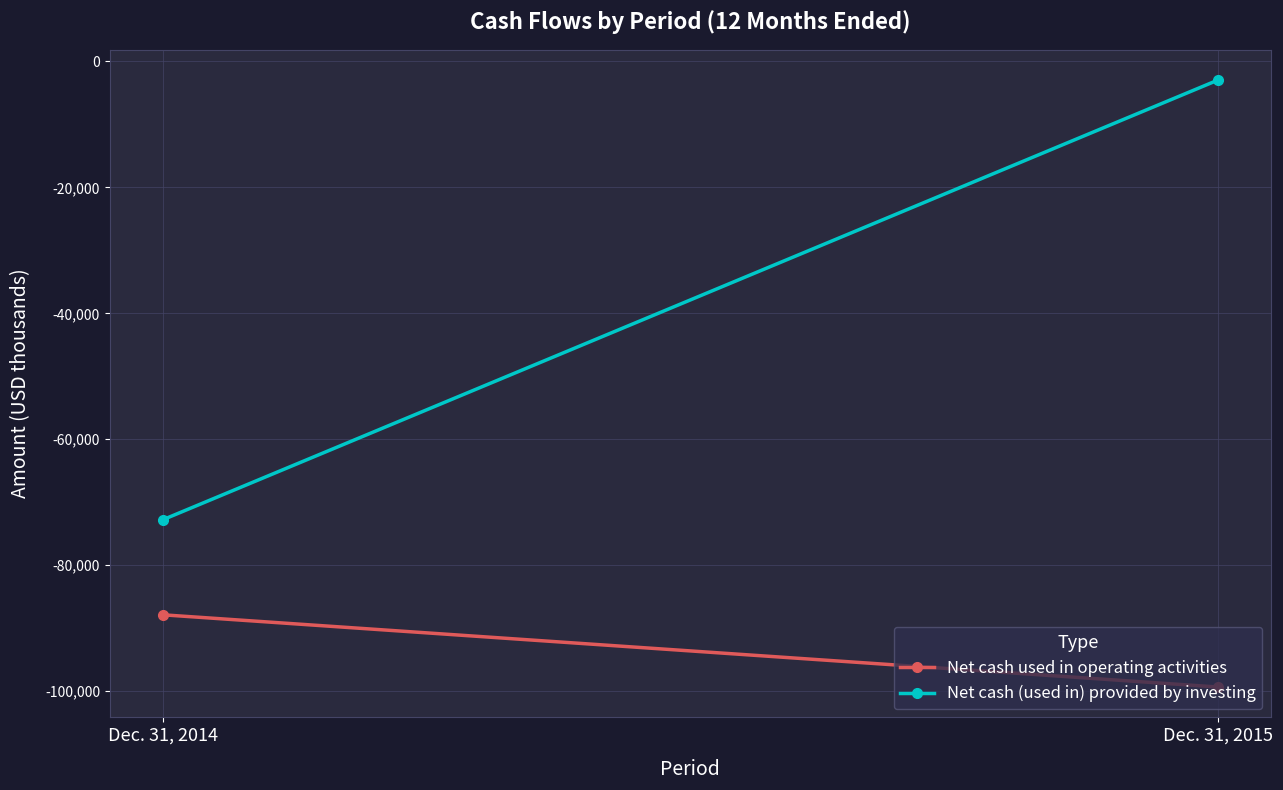

The value of Net cash used in operating activities at Dec. 31, 2015 is -99336. True or false?

True